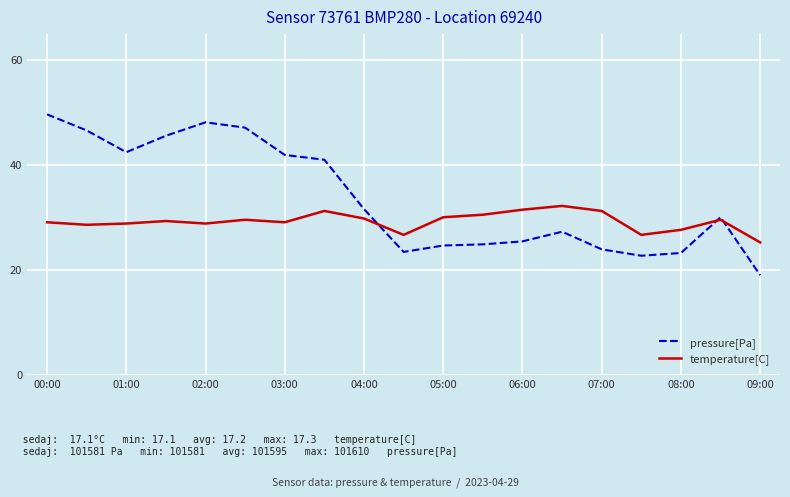

What is the highest value of the pressure[Pa] series?

49.6